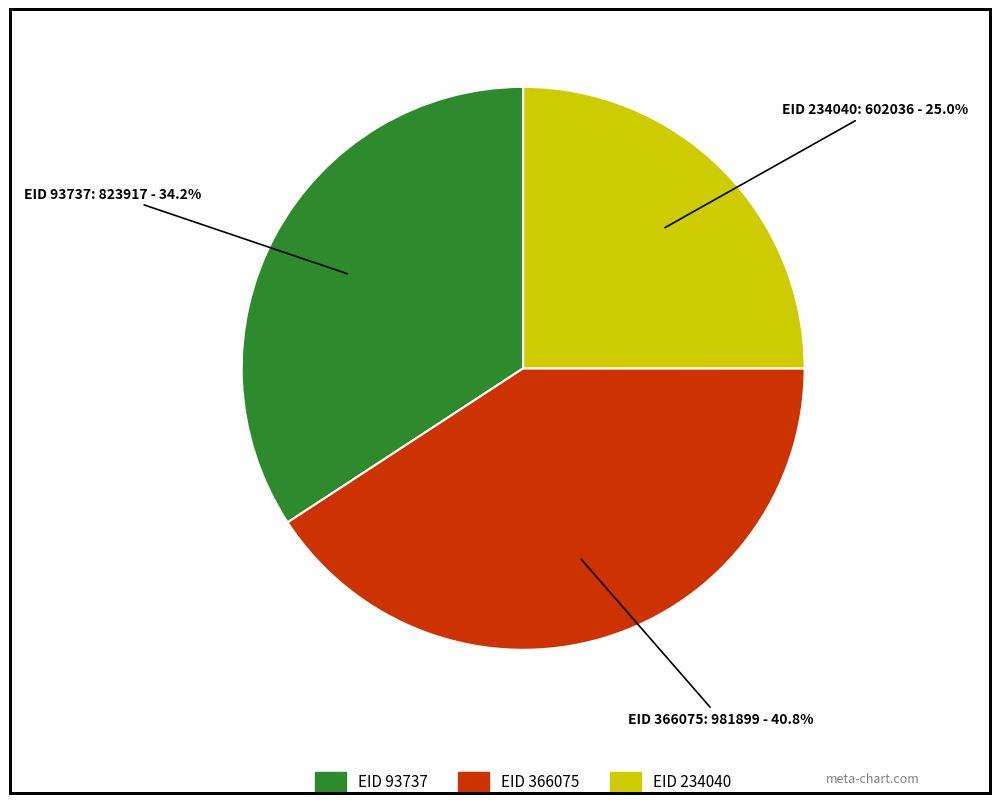

Is there any slice that represents more than half of the pie?

No